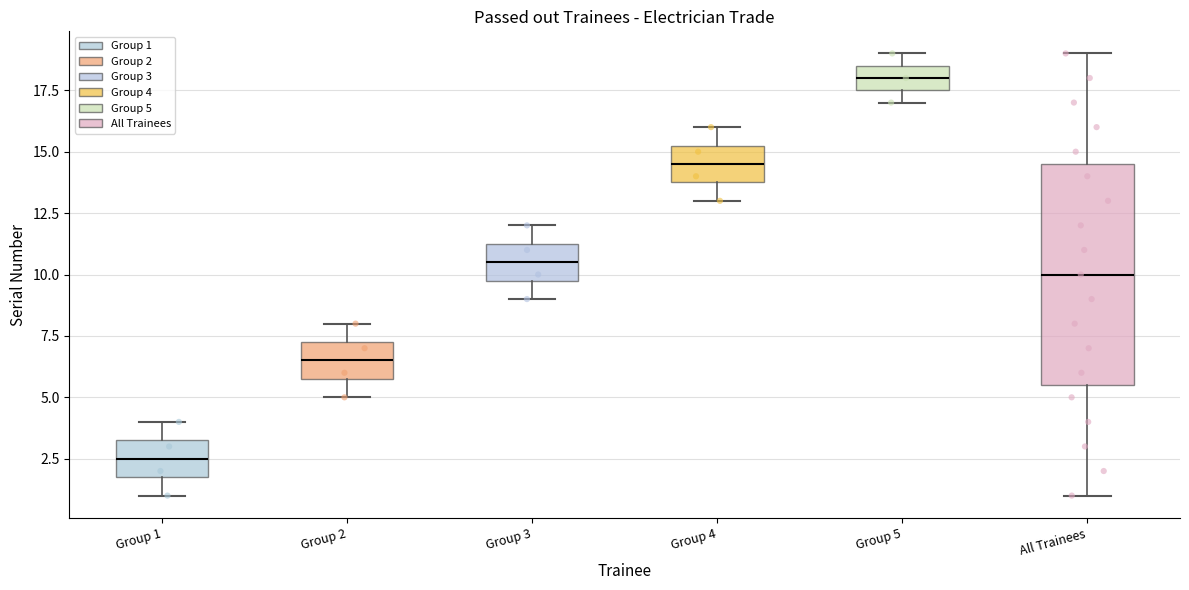

Reading left to right, read every box against the y-axis: the position of its median line, the range the box covers, and the ends of its whiskers. The values are not printed on the chart, so give them approximately, as read against the axis.

Group 1: median 2.5, box 2.0 to 3.5, whiskers 1.0 to 4.0
Group 2: median 6.5, box 6.0 to 7.5, whiskers 5.0 to 8.0
Group 3: median 10.5, box 10.0 to 11.5, whiskers 9.0 to 12.0
Group 4: median 14.5, box 14.0 to 15.5, whiskers 13.0 to 16.0
Group 5: median 18.0, box 17.5 to 18.5, whiskers 17.0 to 19.0
All Trainees: median 10.0, box 5.5 to 14.5, whiskers 1.0 to 19.0